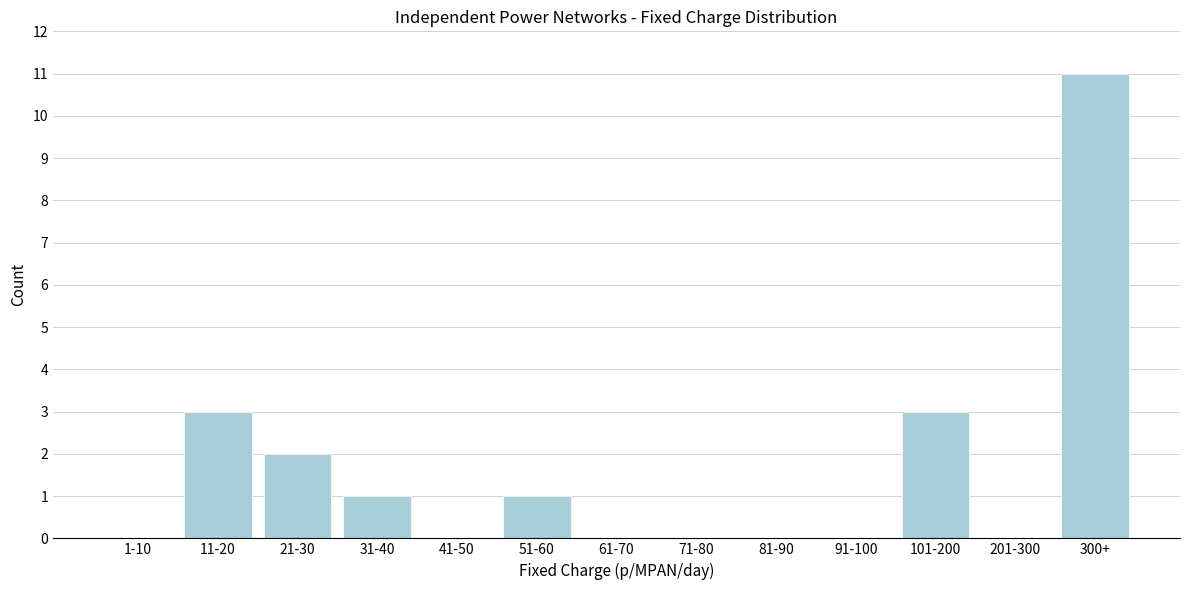

Reading left to right, list all the values displayed in this chart.

1-10=0	11-20=3	21-30=2	31-40=1	41-50=0	51-60=1	61-70=0	71-80=0	81-90=0	91-100=0	101-200=3	201-300=0	300+=11